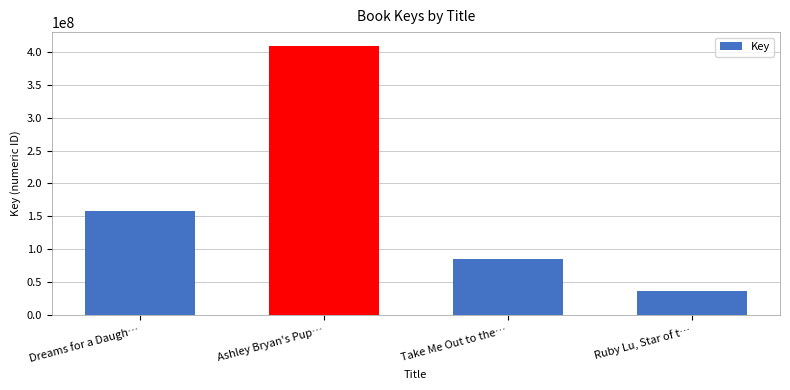

What is the difference between the maximum and minimum values?

373512436